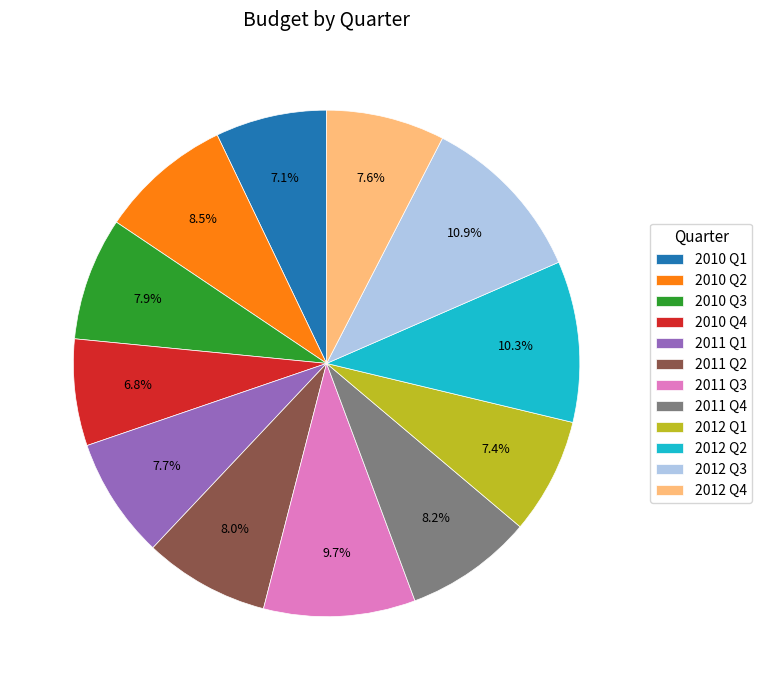

Which slice is the largest?

2012 Q3